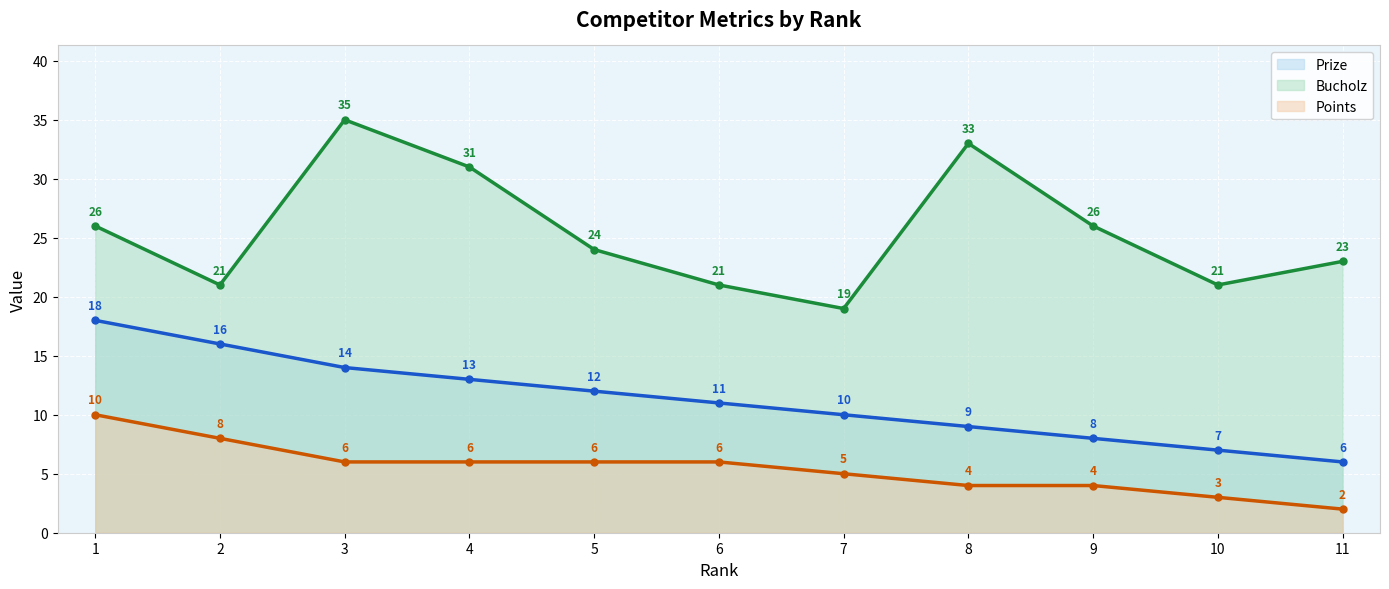

At 7, list the series in order from smallest to largest.

Points, Prize, Bucholz